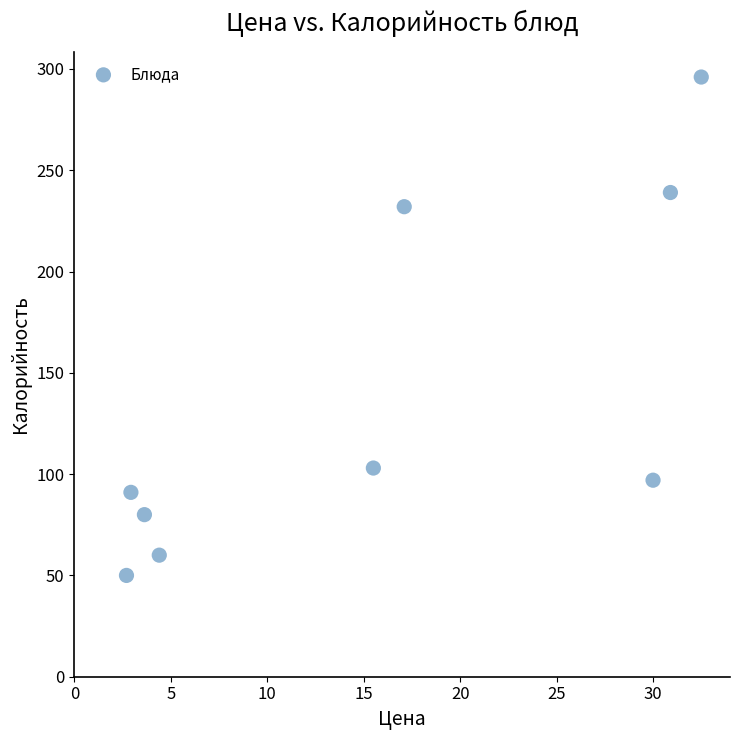

What is the range of Y values (max minus min)?

246